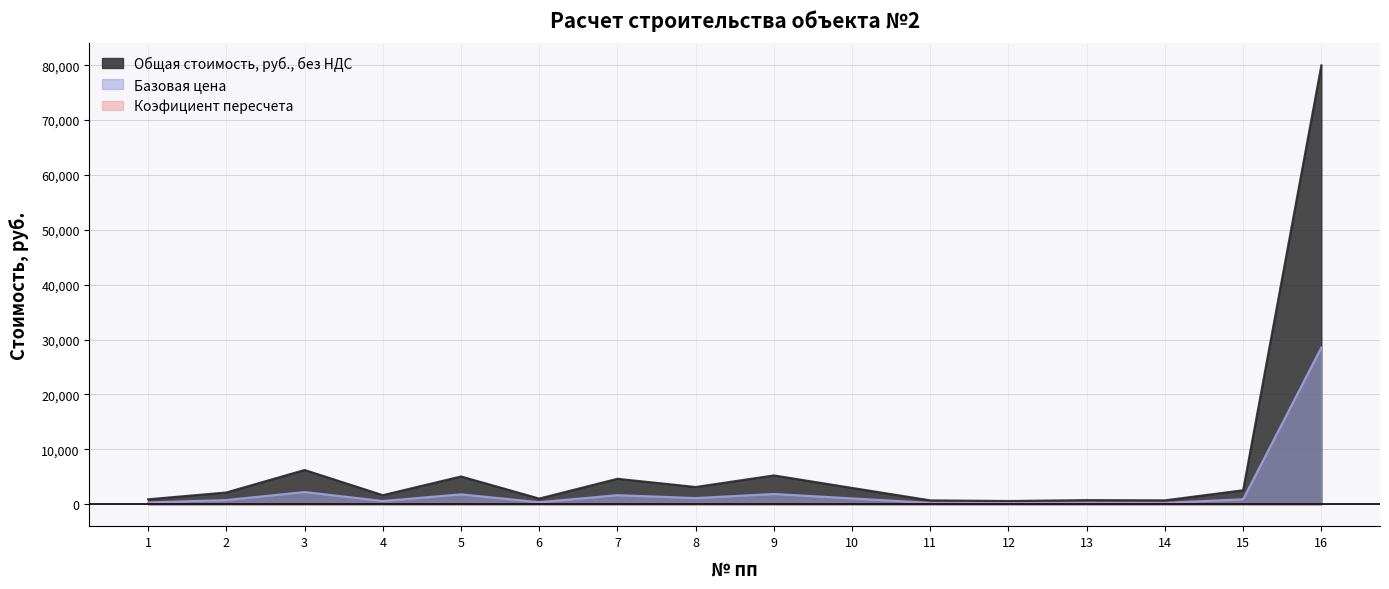

How many categories are shown in the chart?

16